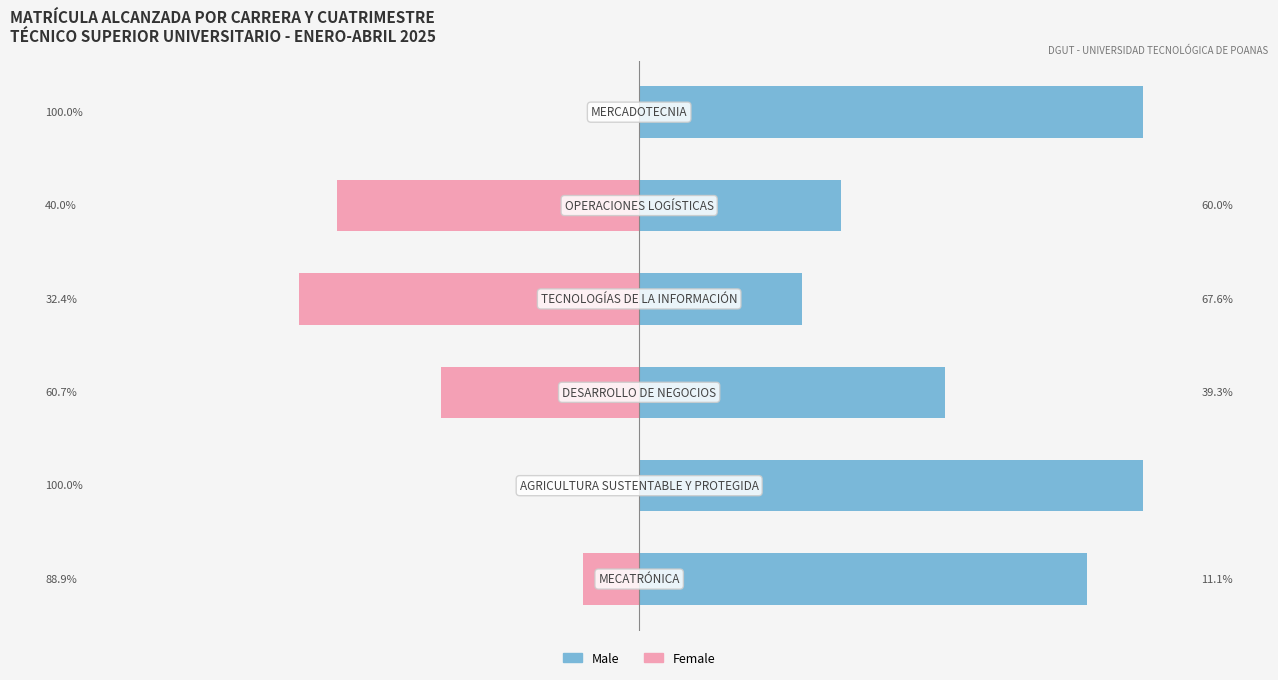

Rank the series by their maximum value, from highest to lowest.

Male, Female